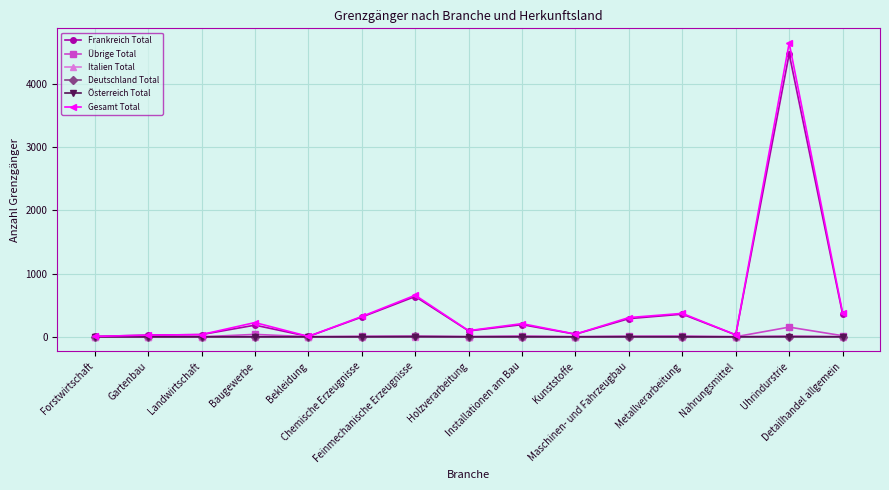

What are all the series names shown in the legend?

Frankreich Total, Übrige Total, Italien Total, Deutschland Total, Österreich Total, Gesamt Total